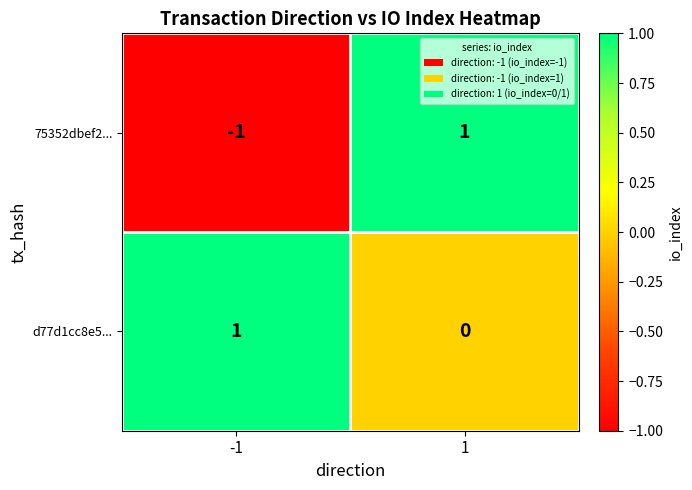

Between -1 and 1, which series saw the biggest shift?

75352dbef2...